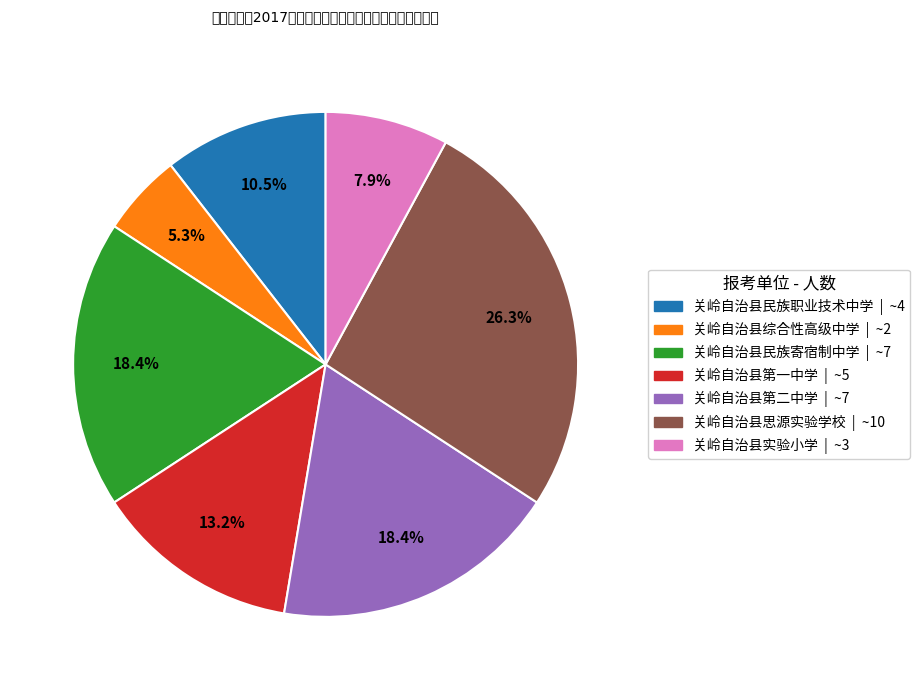

Is the sum of 关岭自治县民族寄宿制中学 and 关岭自治县第二中学 greater than half?

No